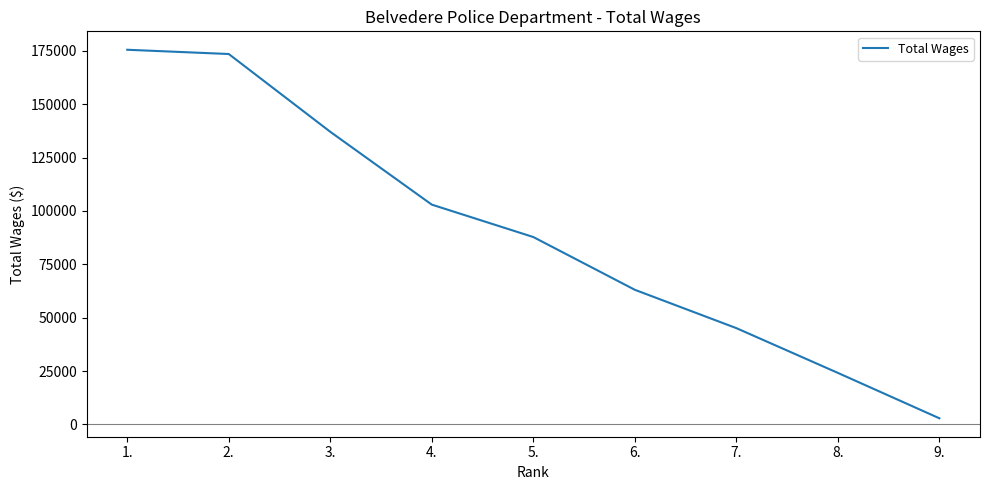

What position from the left is 7.?

7